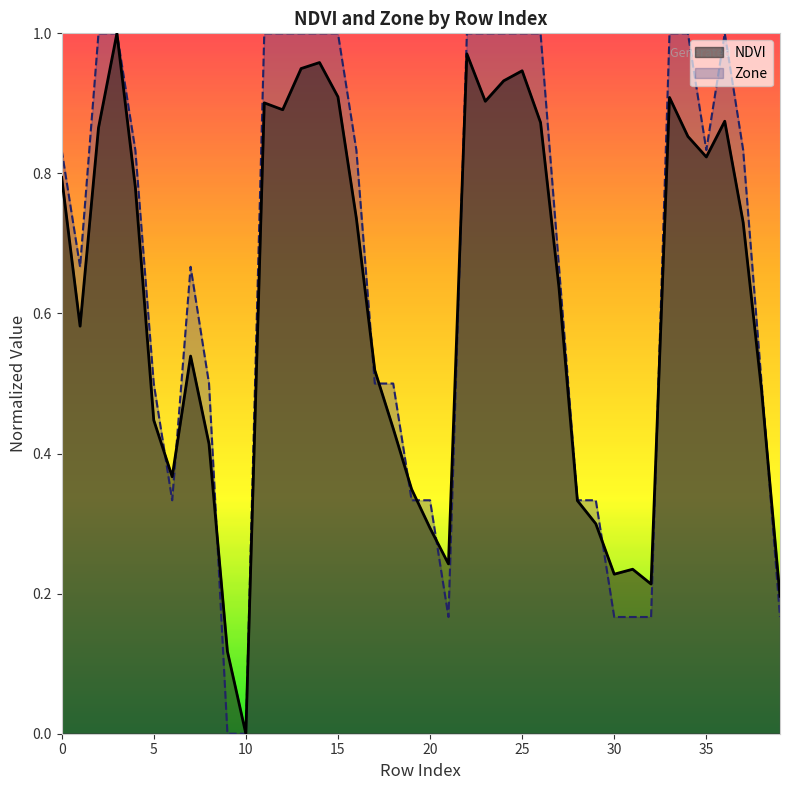

Is it true that Zone equals 1.3 at 37?

False